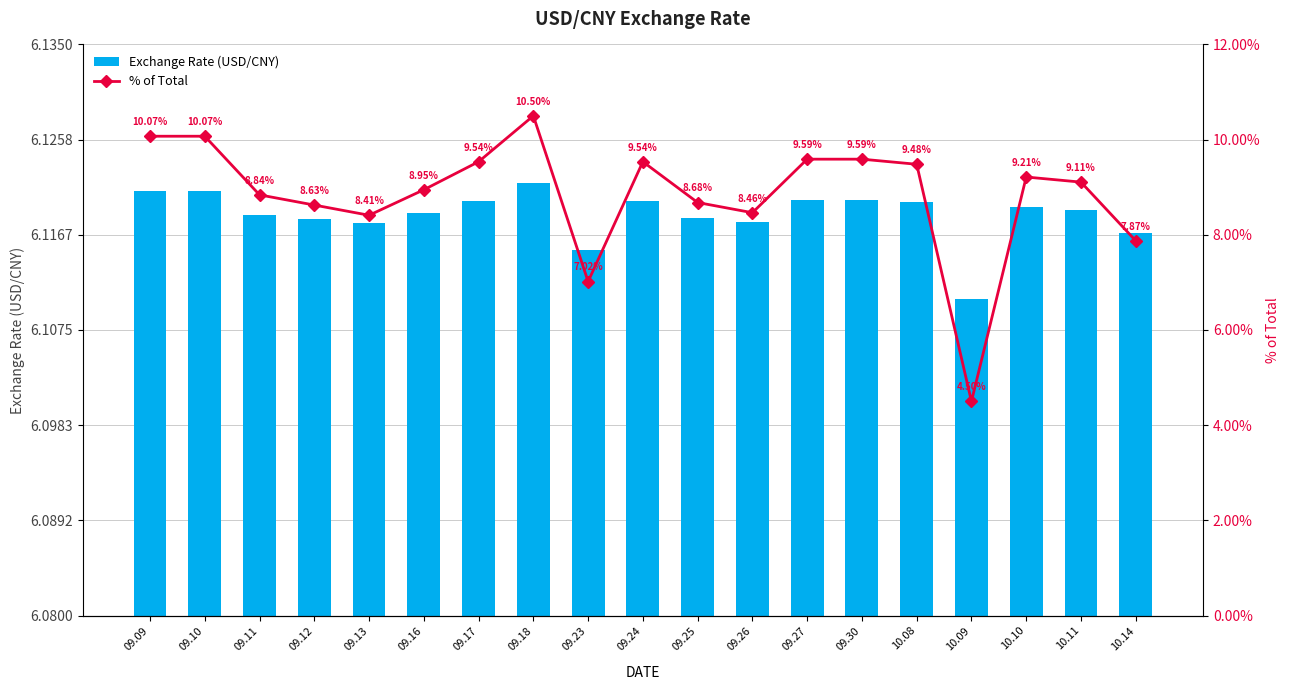

What position from the left is 10.14?

19